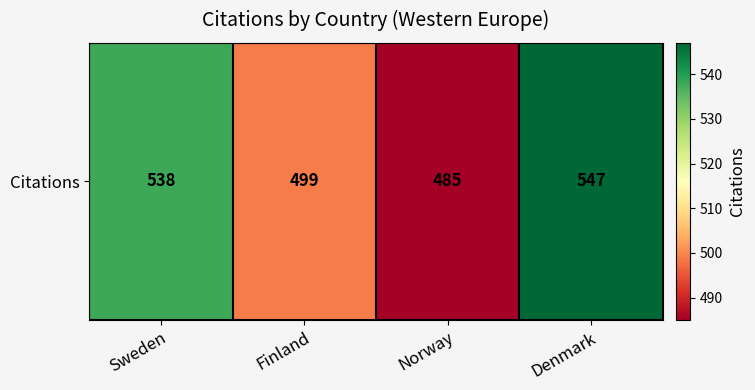

What is the difference between the maximum and minimum values?

62